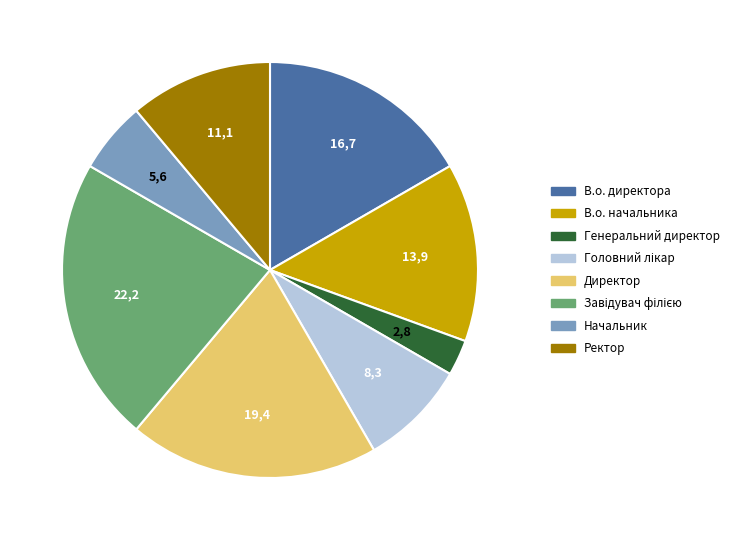

Which has a higher value, Директор or Ректор?

Директор